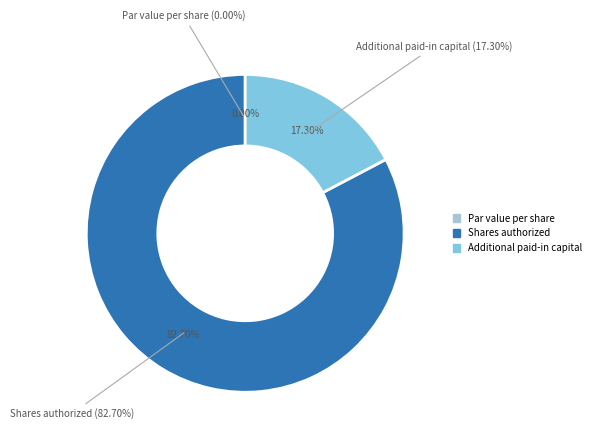

To the nearest percent, what is the average slice percentage?

33%